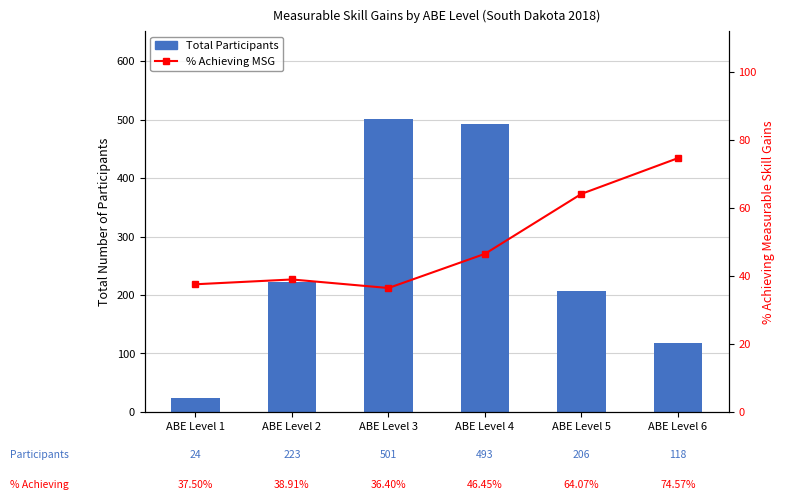

What is the sum of the year-on-year growth values at ABE Level 2 and ABE Level 3?

75.3